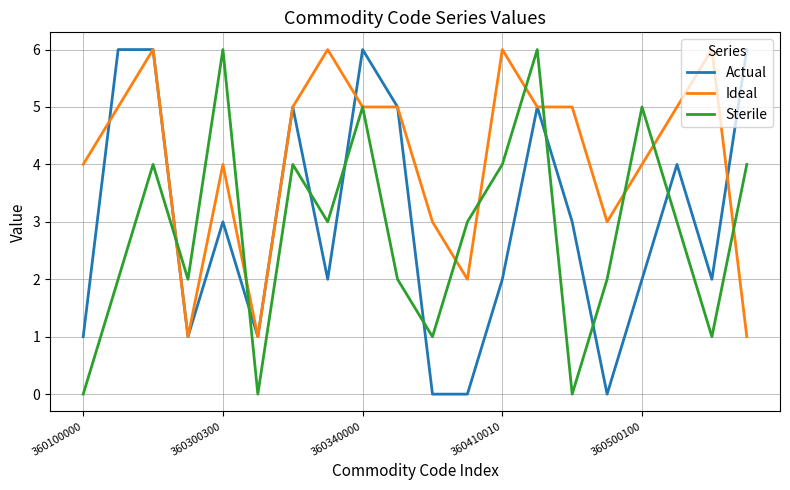

What is the maximum value for Sterile?

6